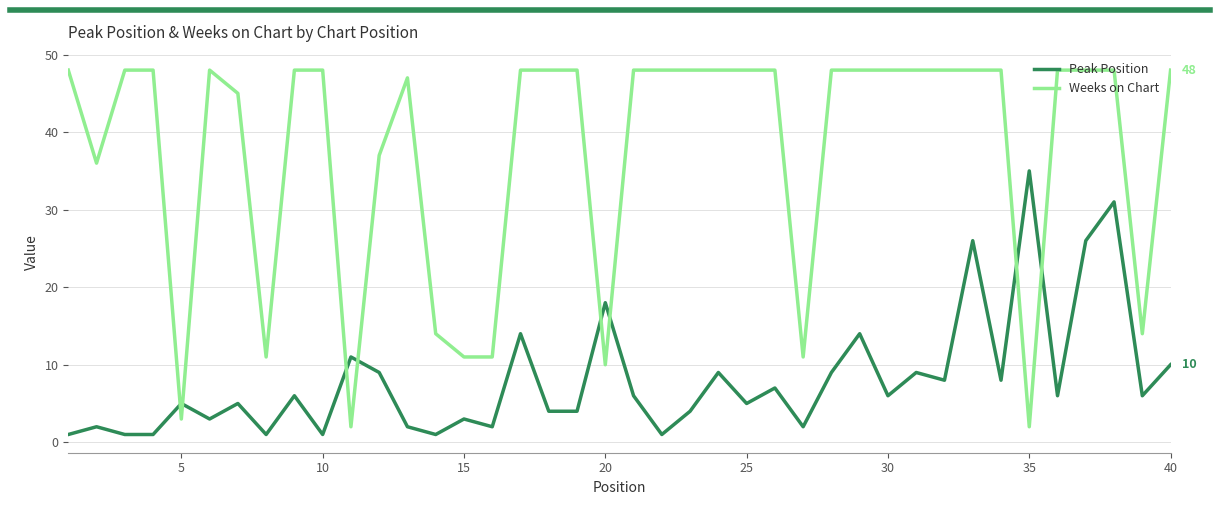

What is the highest value of the Peak Position series?

35